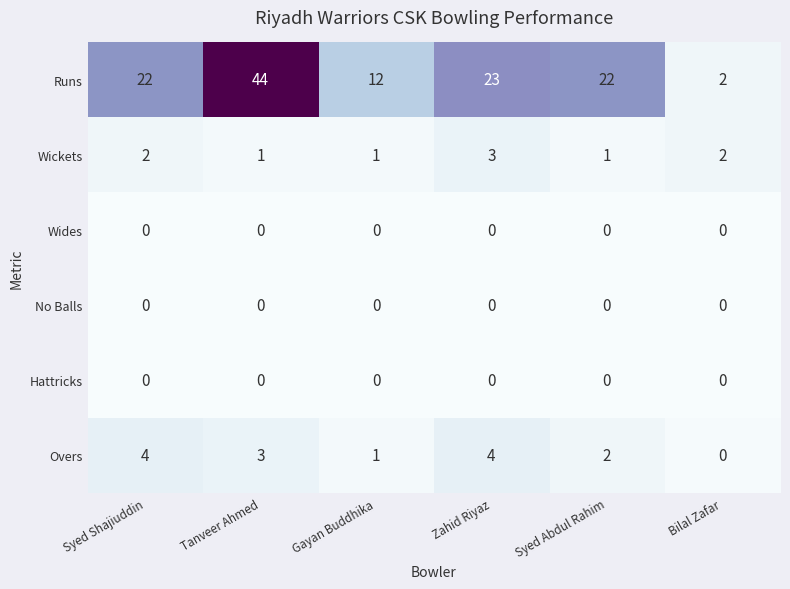

Which series has the largest total across all categories?

Runs